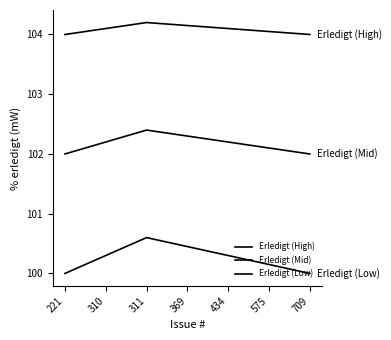

Reading left to right, transcribe all the data shown in this chart.

Erledigt (High): 221=104.0	310=104.1	311=104.2	369=104.2	434=104.1	575=104.0	709=104.0
Erledigt (Mid): 221=102.0	310=102.2	311=102.4	369=102.3	434=102.2	575=102.1	709=102.0
Erledigt (Low): 221=100.0	310=100.3	311=100.6	369=100.5	434=100.3	575=100.2	709=100.0